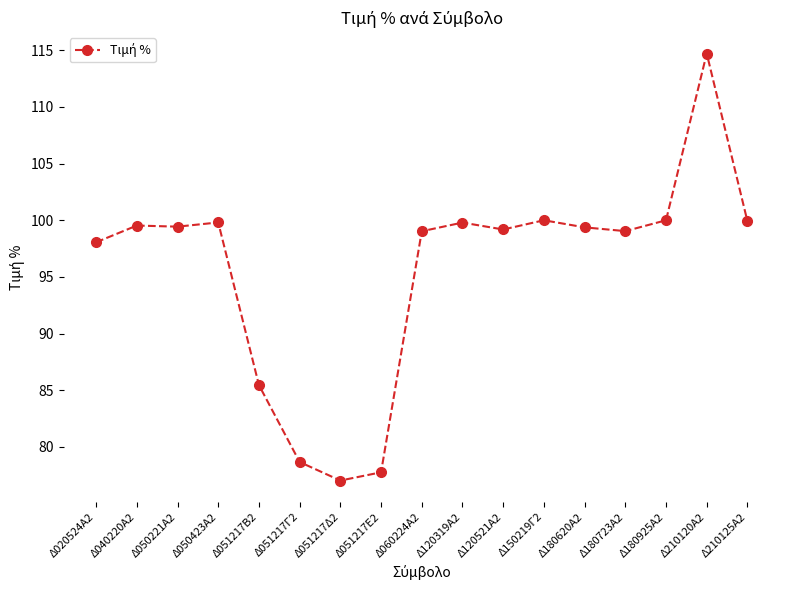

True or false: the data shows 99.5 at Δ040220Α2.

True